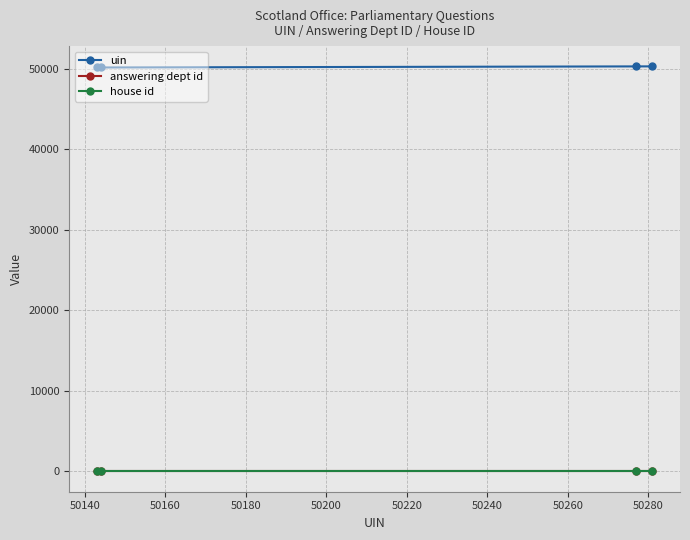

Does the chart display data point markers on the line(s)?

Yes